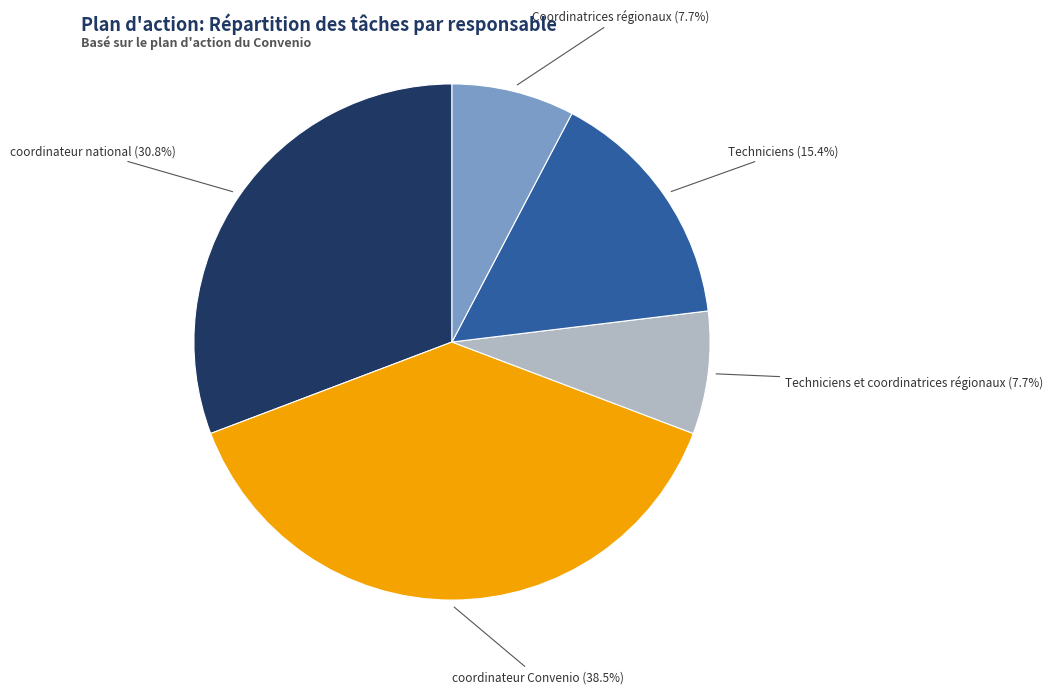

Does any single category account for the majority?

No